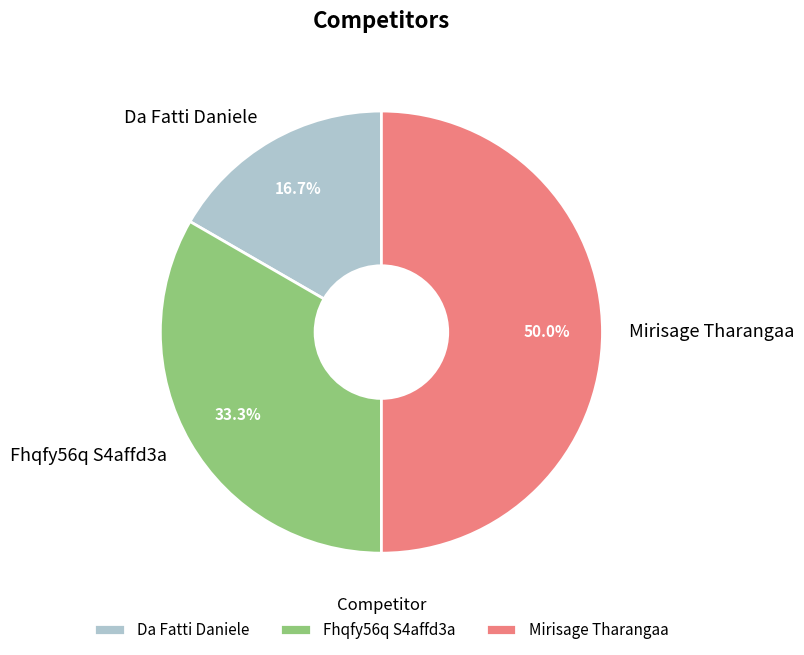

To the nearest percent, what is the average slice percentage?

33%